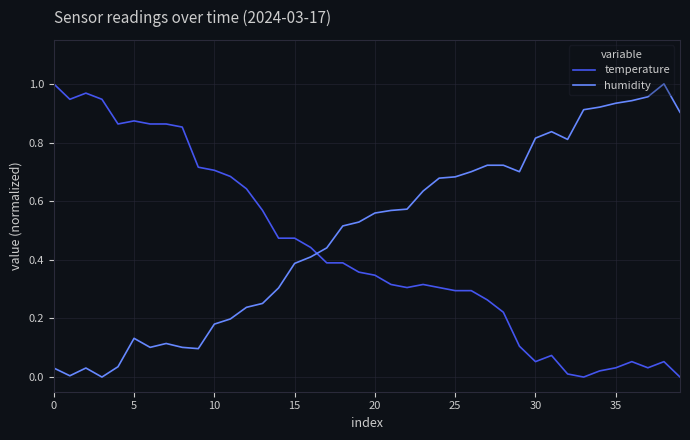

True or false: temperature and humidity cross at least once.

True